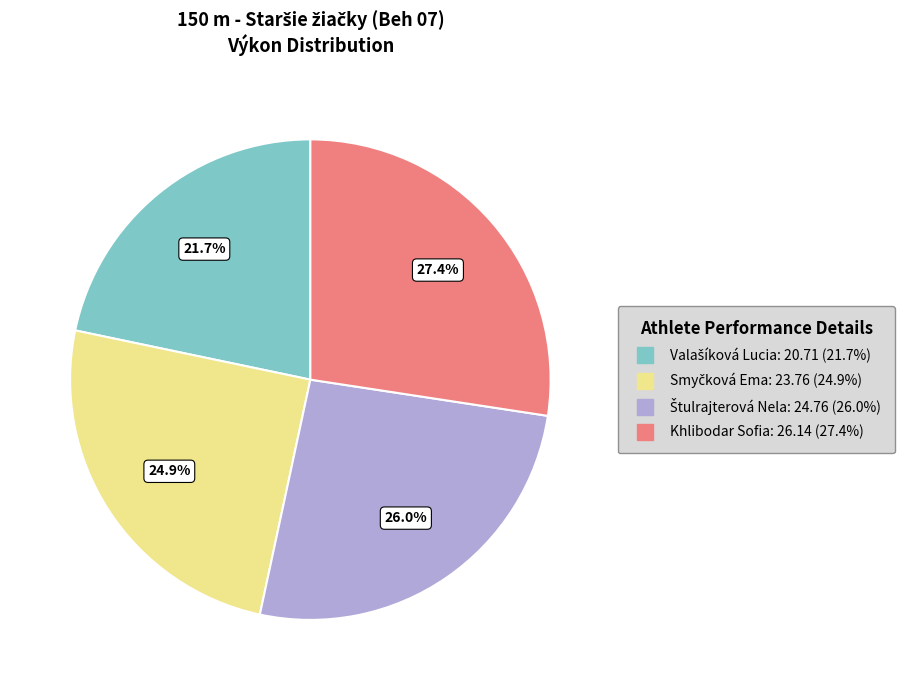

Is there a majority slice in this chart?

No